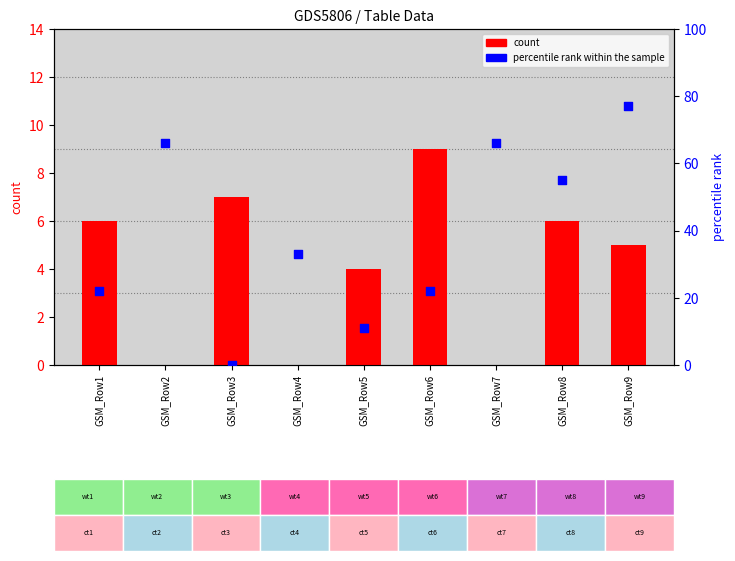

At which category is the sum across all series the highest?

GSM_Row9